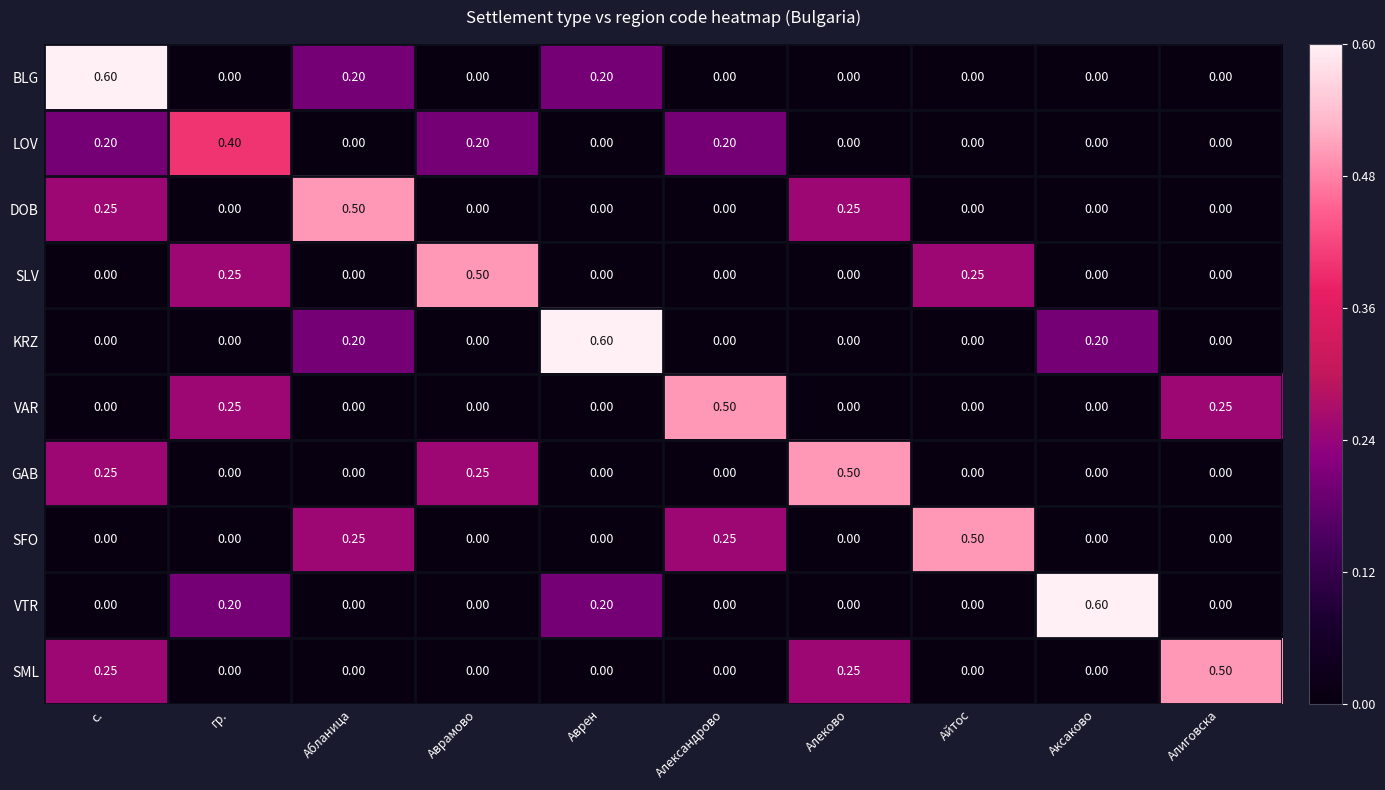

Between Айтос and Аксаково, which series saw the biggest shift?

VTR